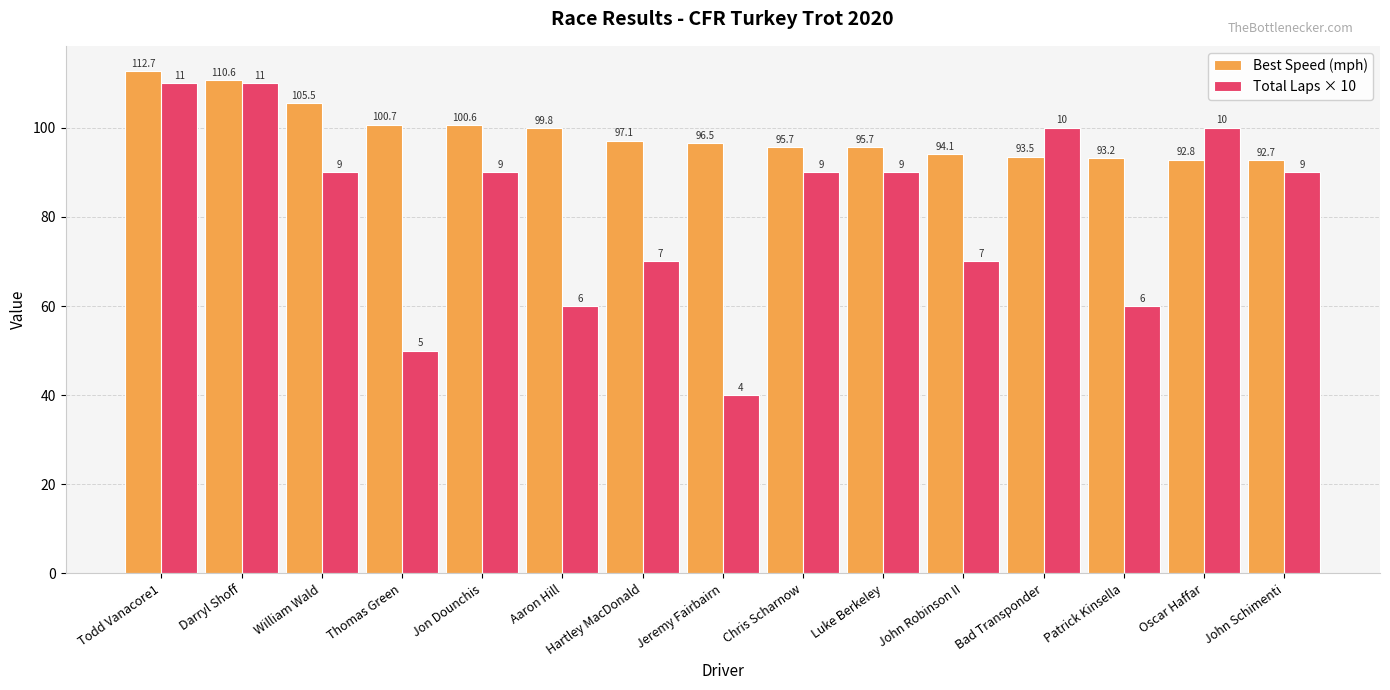

At Hartley MacDonald, list the series in order from largest to smallest.

Best Speed (mph), Total Laps × 10